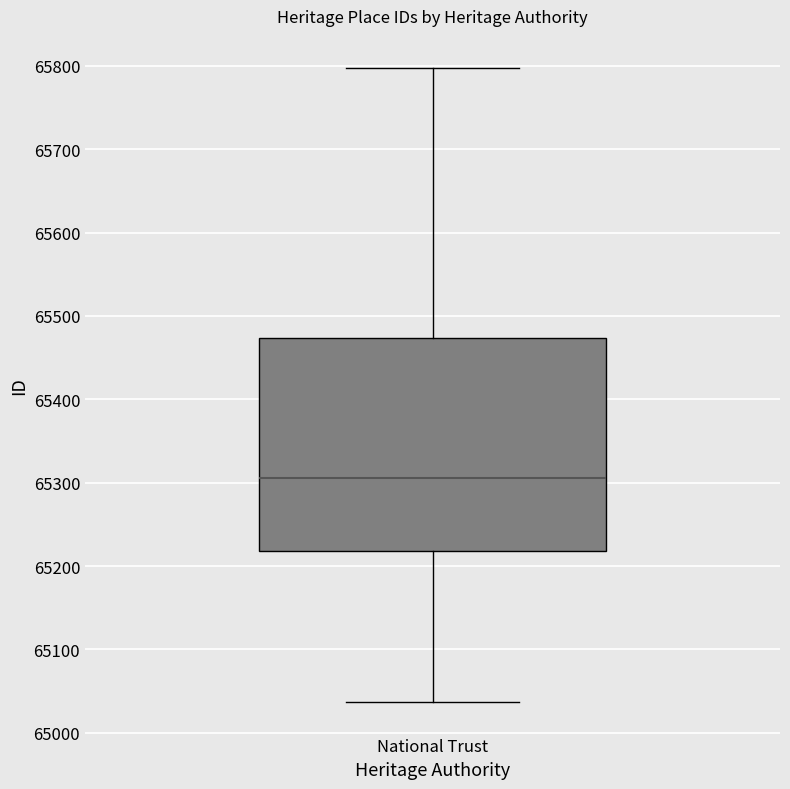

Where is the upper edge of the box for National Trust on the y-axis? The values are not printed on the chart, so give them approximately, as read against the axis.

65470